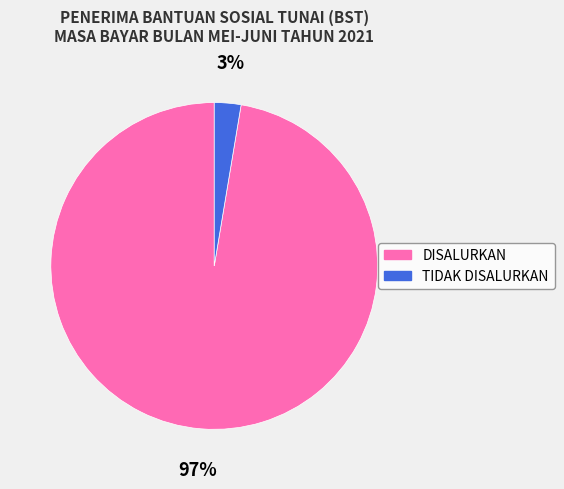

Is there any slice that represents more than half of the pie?

Yes